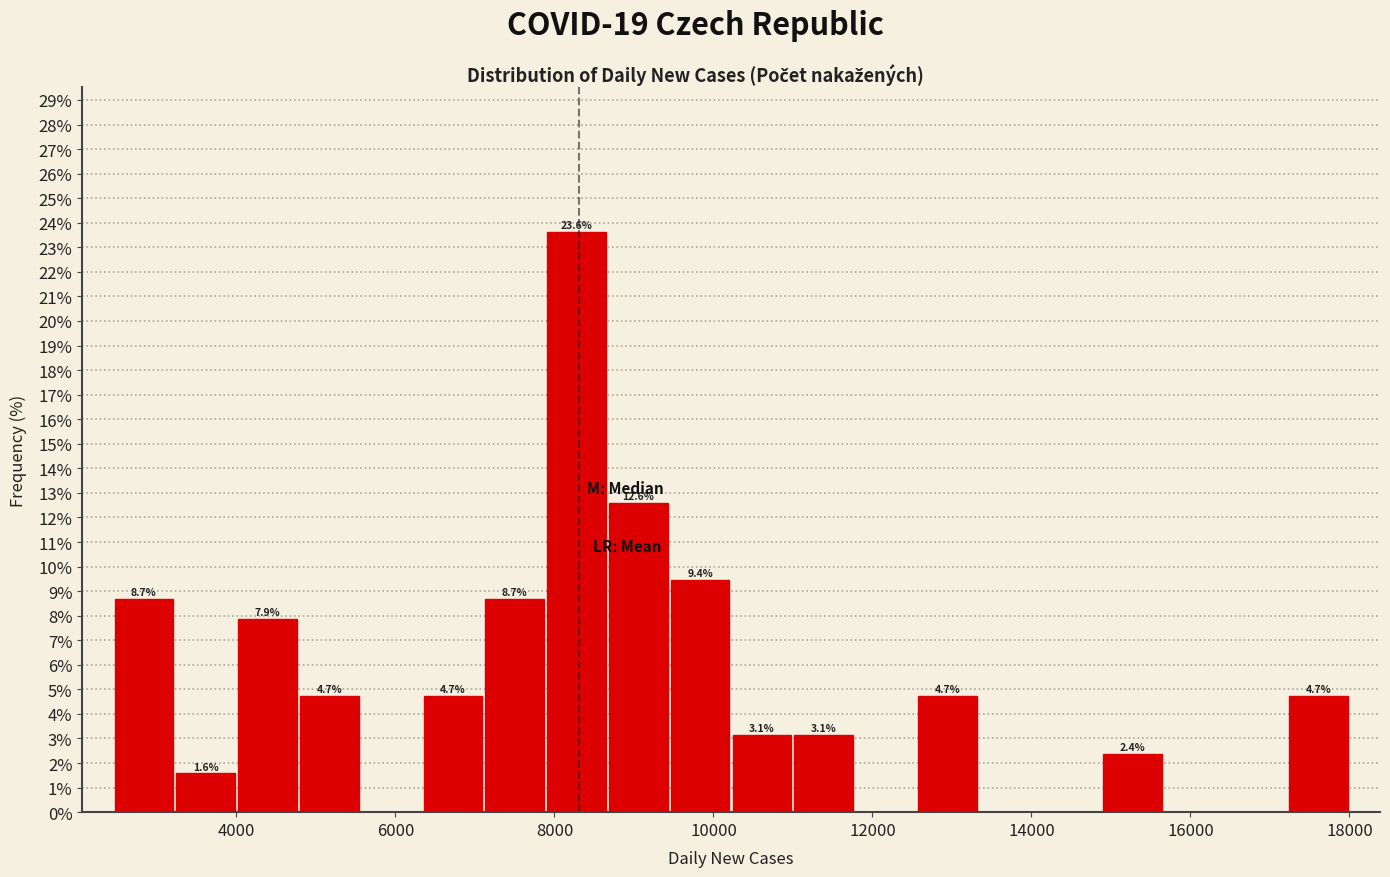

Around what value on the x-axis is the tallest bar? Give the approximate position of its centre, as read against the axis.

8200